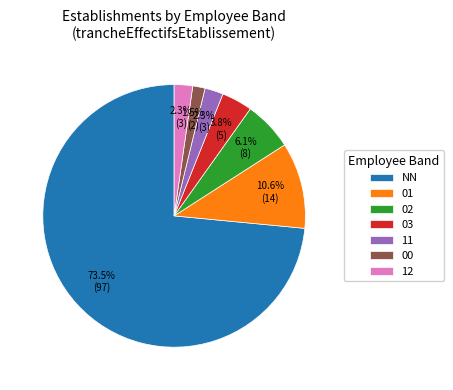

Does 01 represent more than half of the total?

No